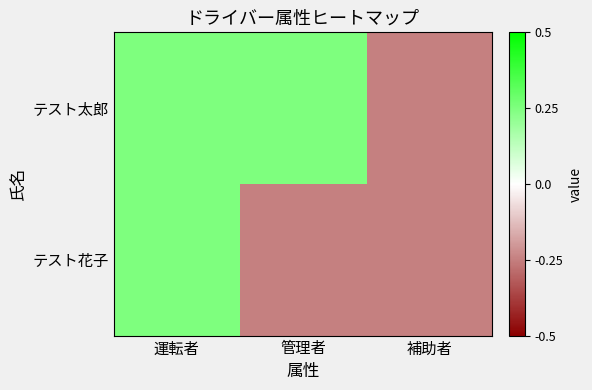

Reading left to right, list all the values displayed in this chart.

テスト太郎: 運転者=0.5	管理者=0.5	補助者=-0.5
テスト花子: 運転者=0.5	管理者=-0.5	補助者=-0.5